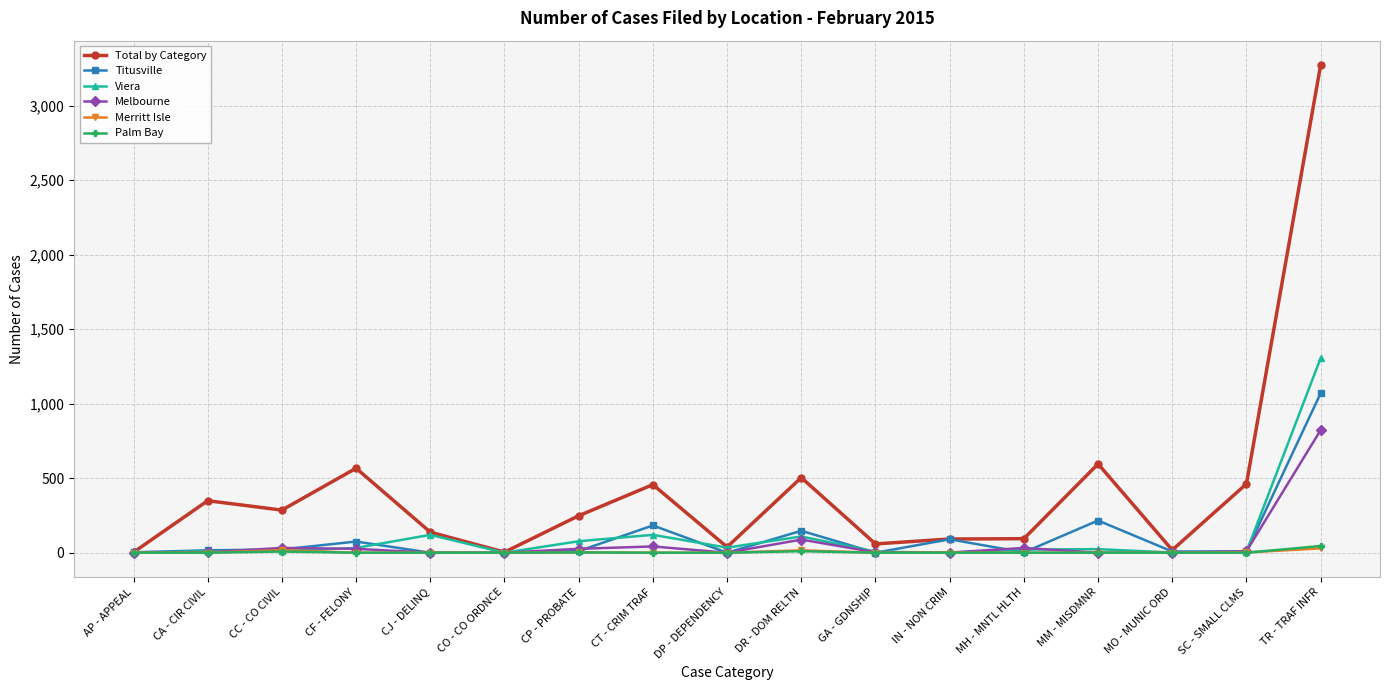

What is the difference between the second highest and second lowest values in the Merritt Isle series?

17